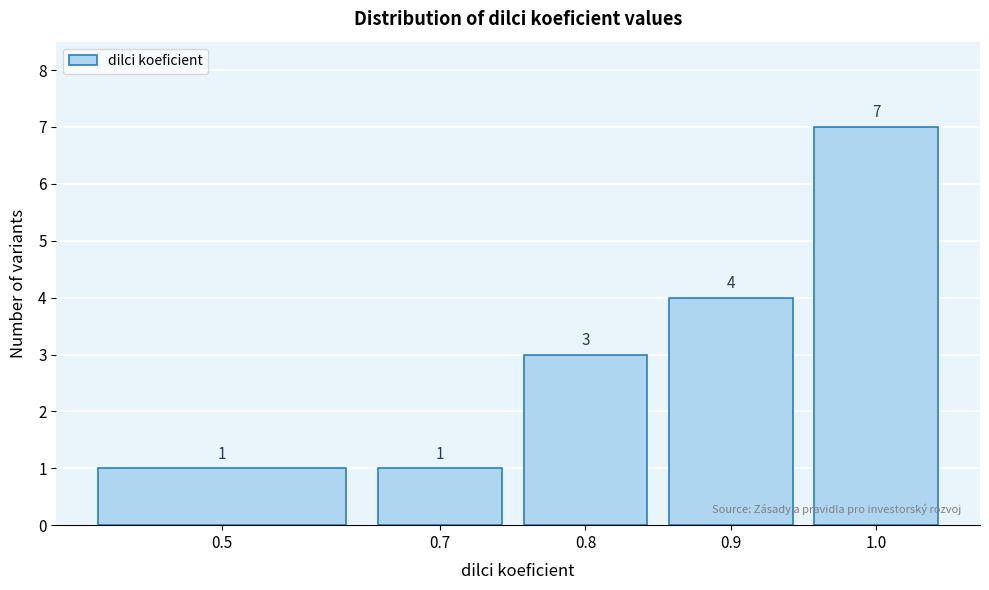

Reading right to left, transcribe all the data shown in this chart.

1.0=7	0.9=4	0.8=3	0.7=1	0.5=1